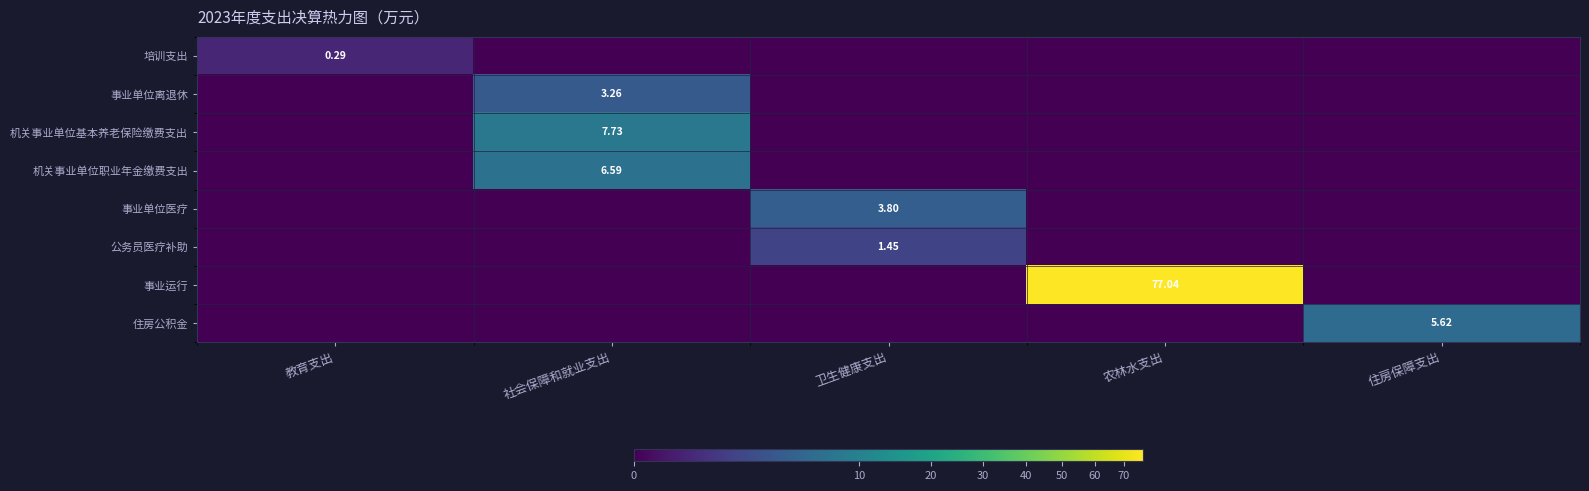

How many categories are shown in the chart?

5